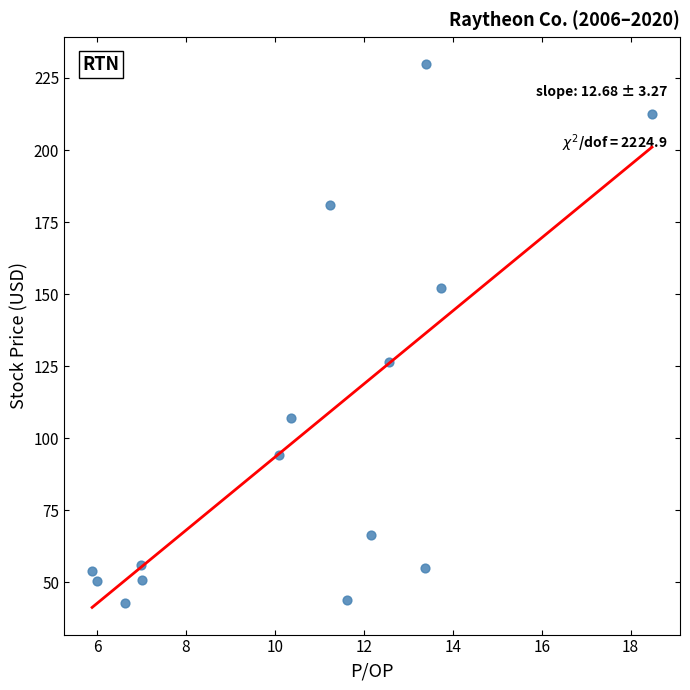

What Y value in the scatter plot is closest to 136?

126.6